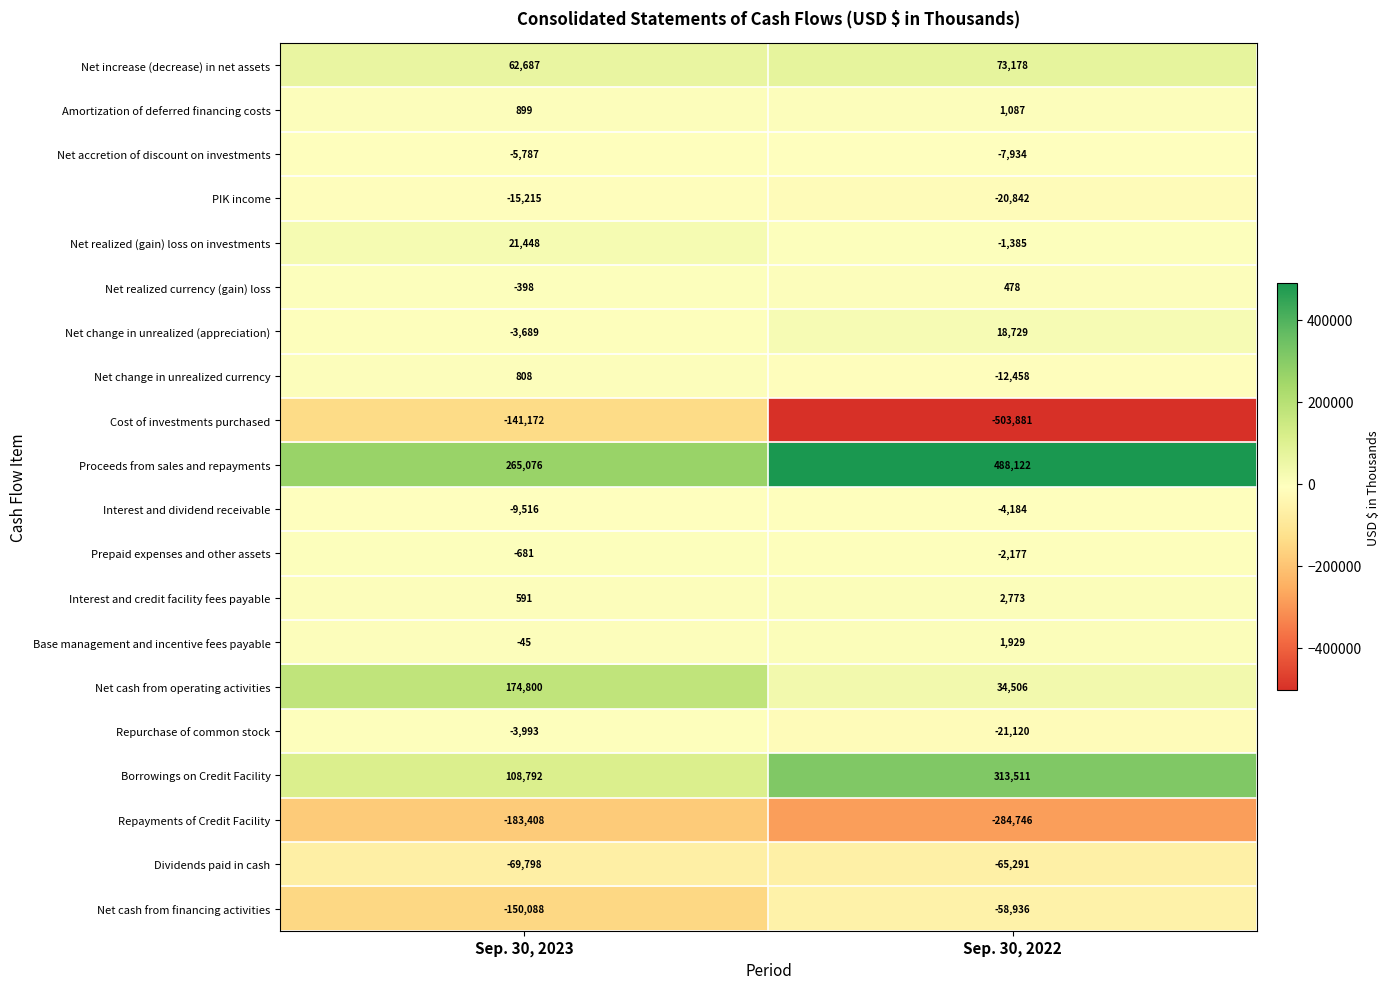

What is the difference between the maximum and minimum values in the Amortization of deferred financing costs series?

188